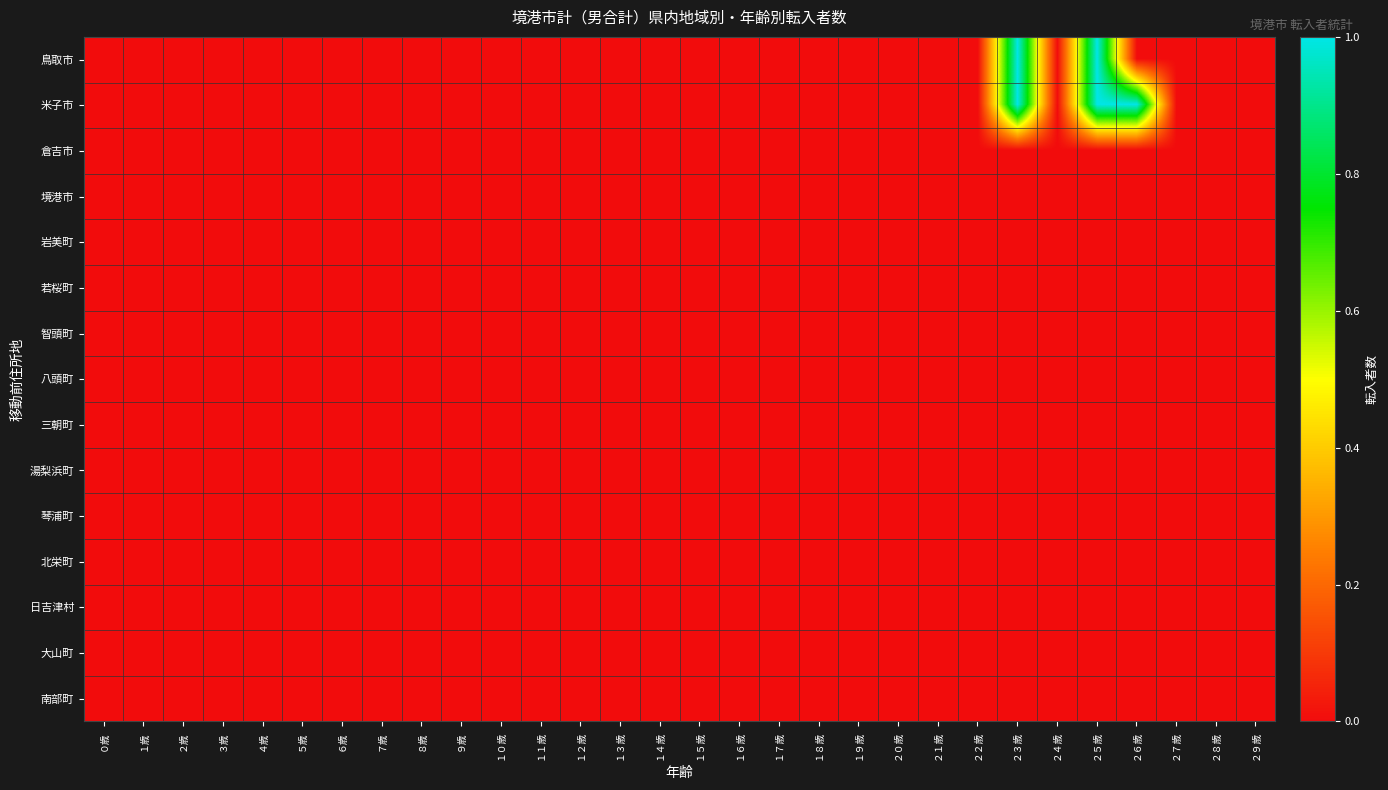

At how many categories does at least one series exceed 0?

3